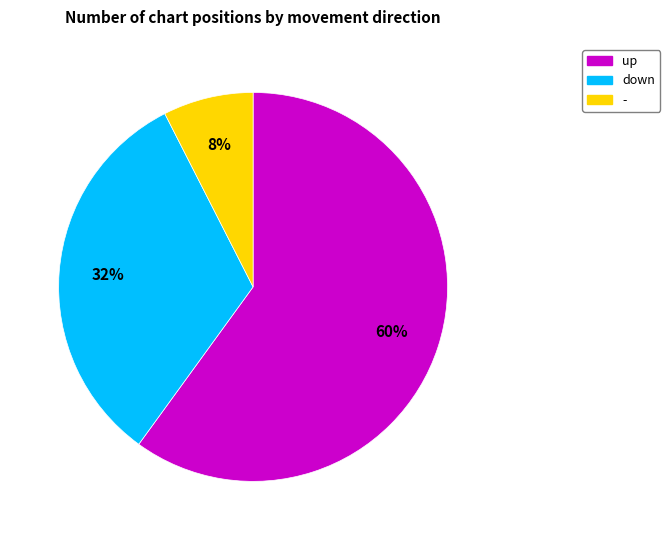

Count the number of slices in the pie.

3